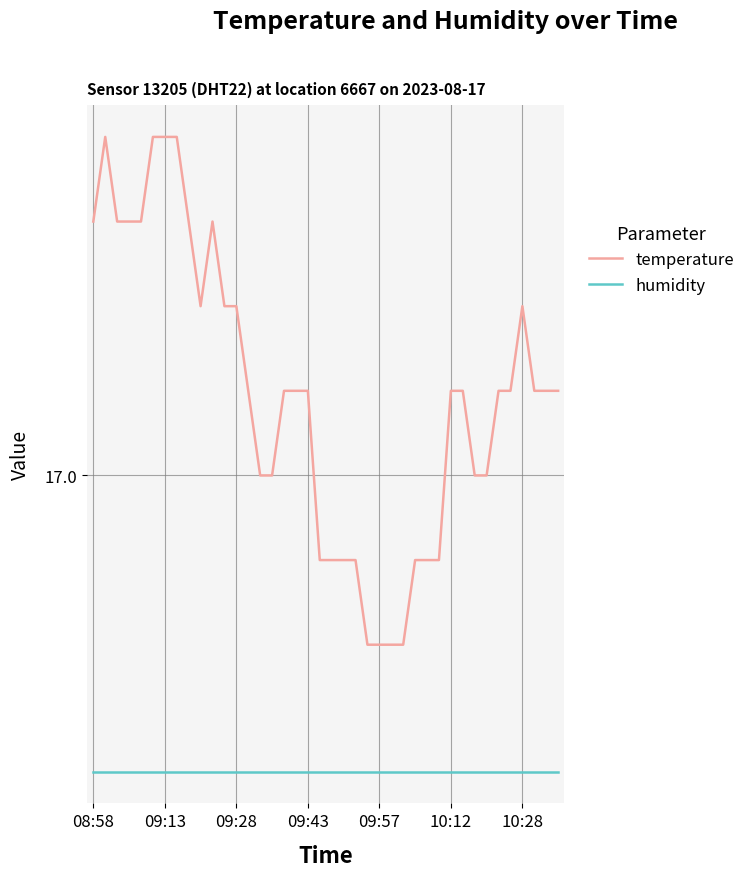

What are all the series names shown in the legend?

temperature, humidity